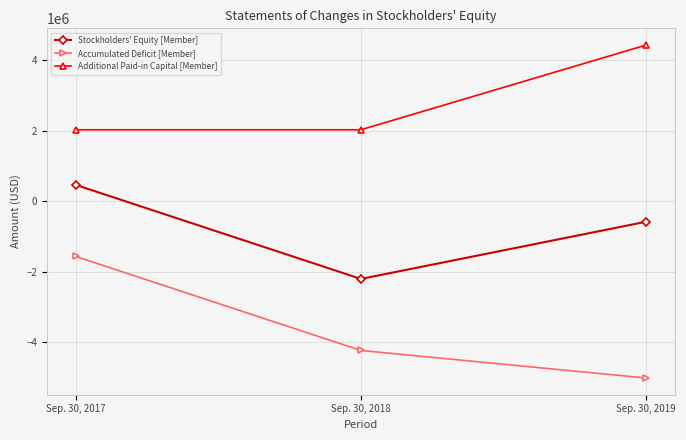

At which category is the sum across all series the highest?

Sep. 30, 2017